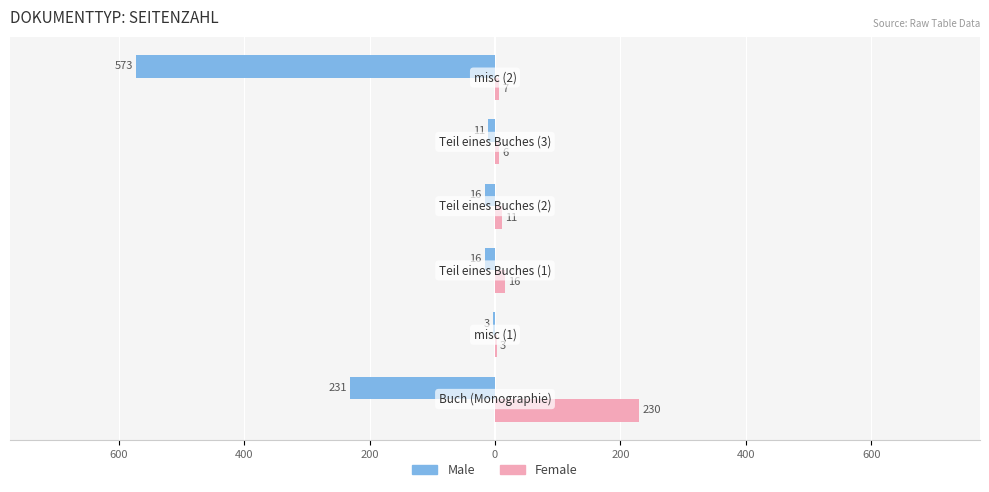

What are all the series names shown in the legend?

Male, Female